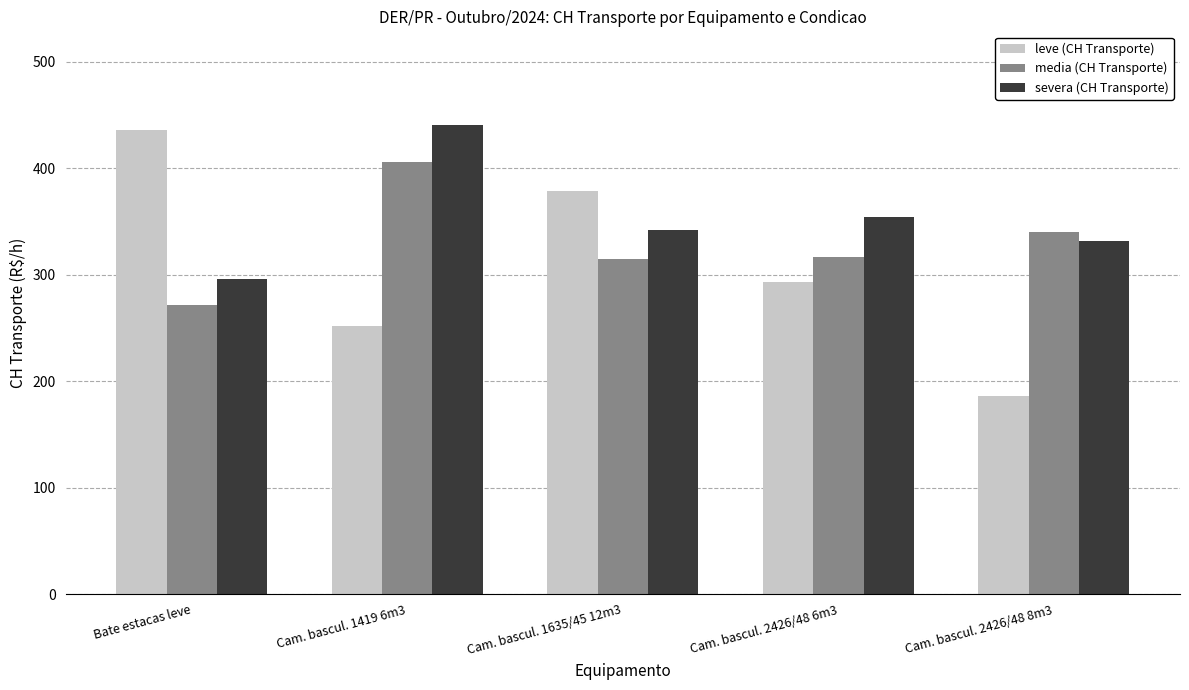

Which series changed the most between Cam. bascul. 2426/48 6m3 and Cam. bascul. 2426/48 8m3?

leve (CH Transporte)